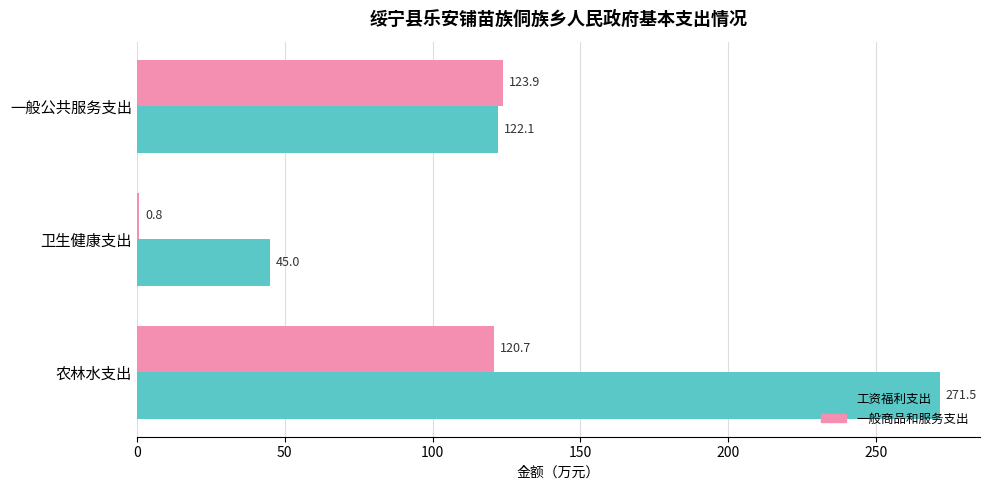

What is the sum of the 一般商品和服务支出 values at 一般公共服务支出 and 农林水支出?

244.6